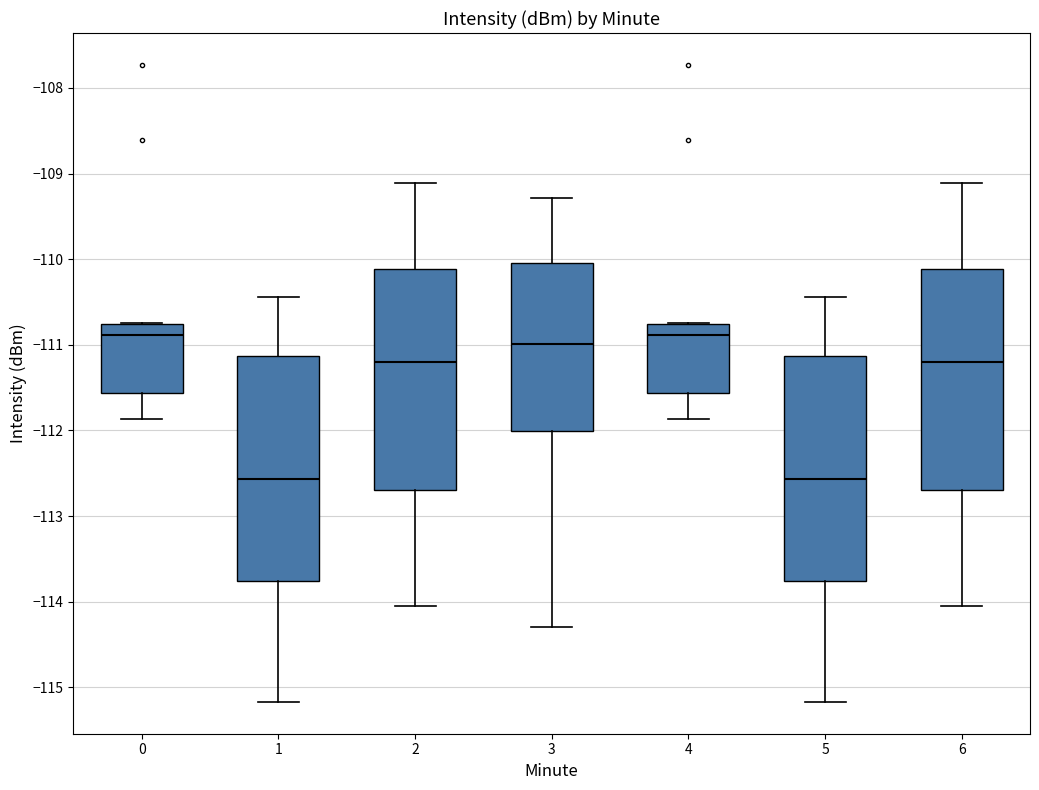

Where is the upper edge of the box at x = 5 on the y-axis? The values are not printed on the chart, so give them approximately, as read against the axis.

-111.1